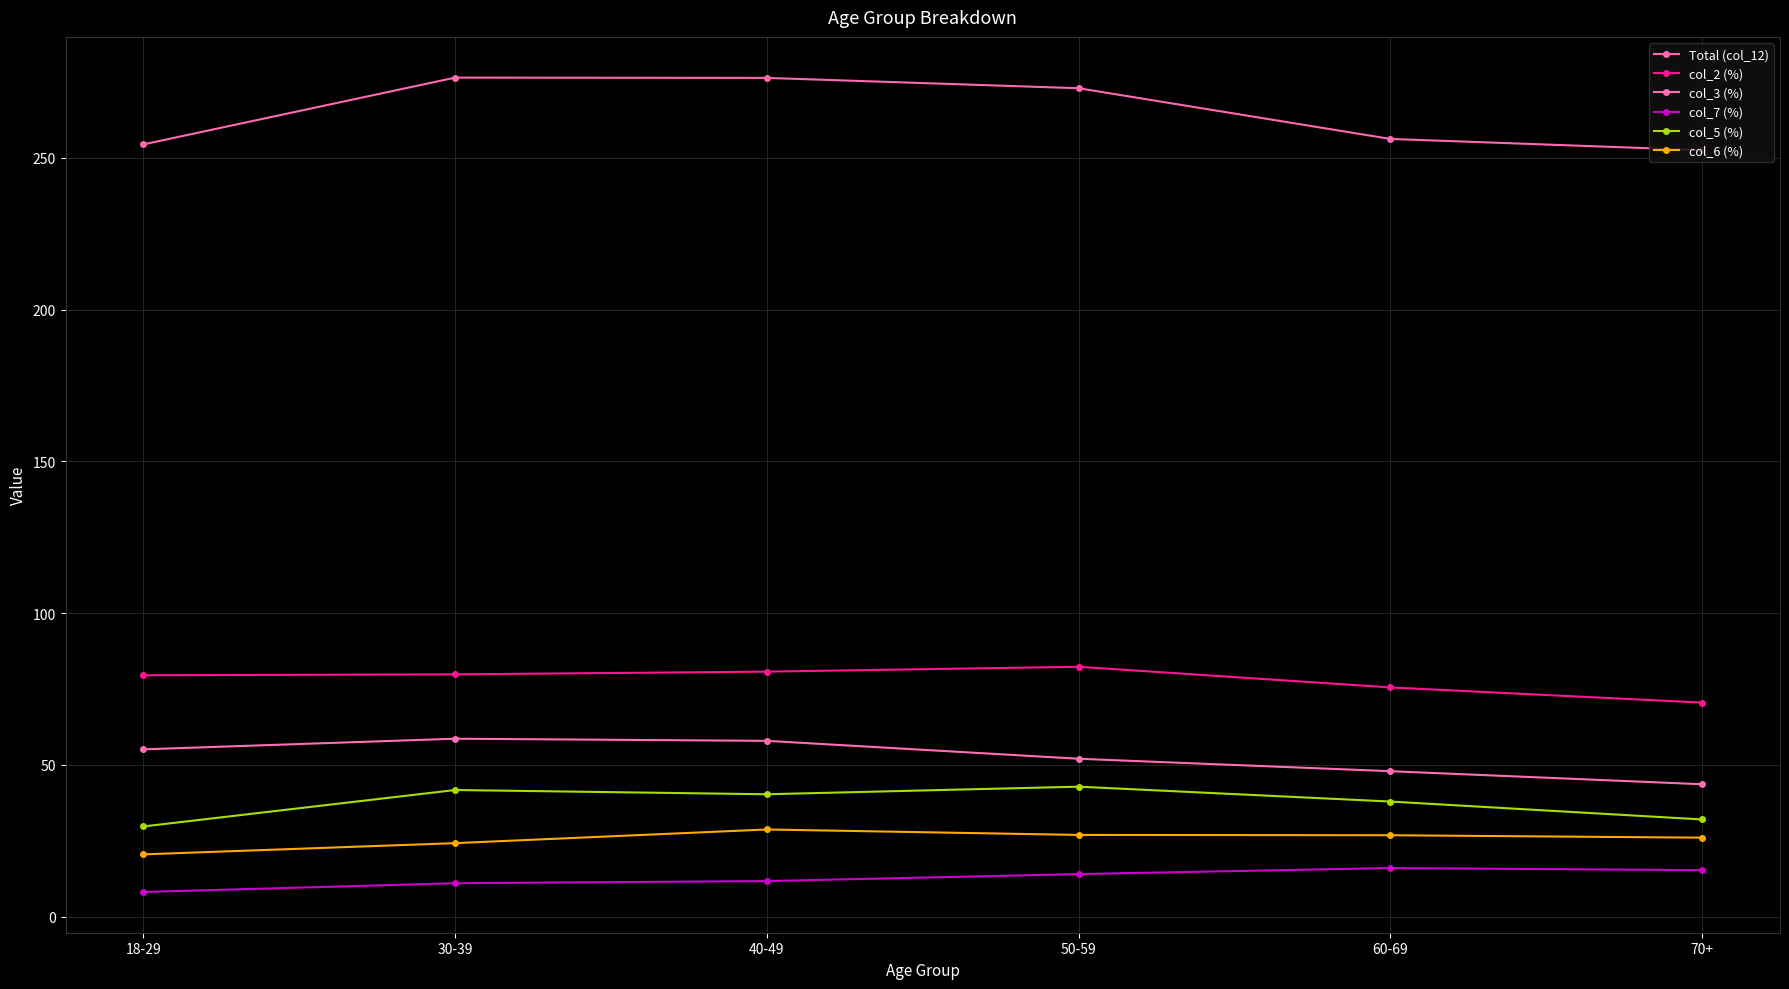

What is the difference between the maximum and minimum values in the col_6 (%) series?

8.2